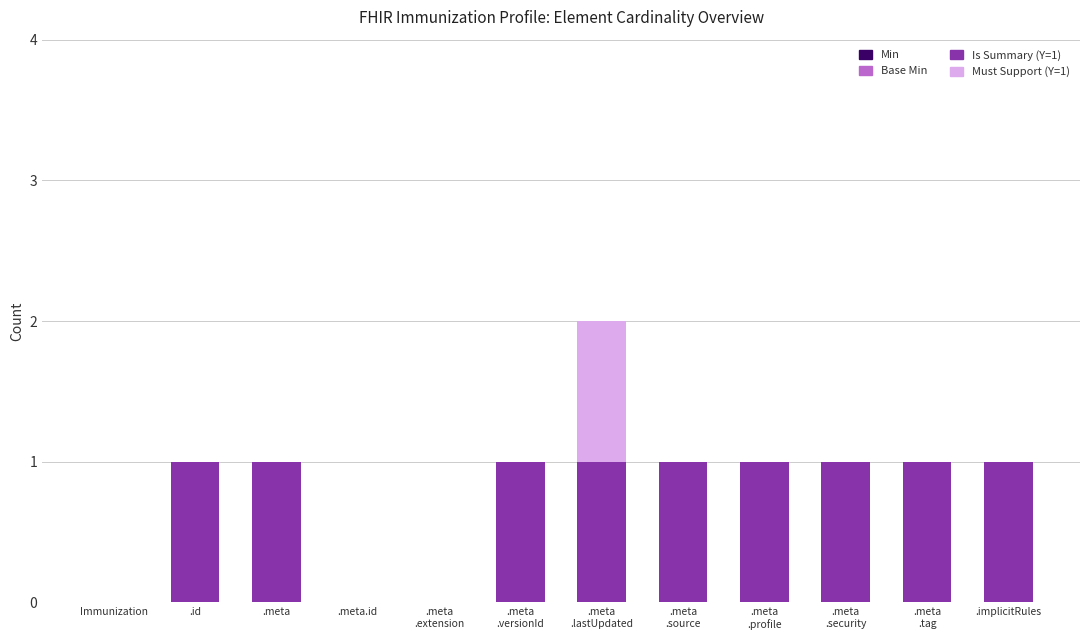

The Is Summary (Y=1) series shows 2 at .id. True or false?

False